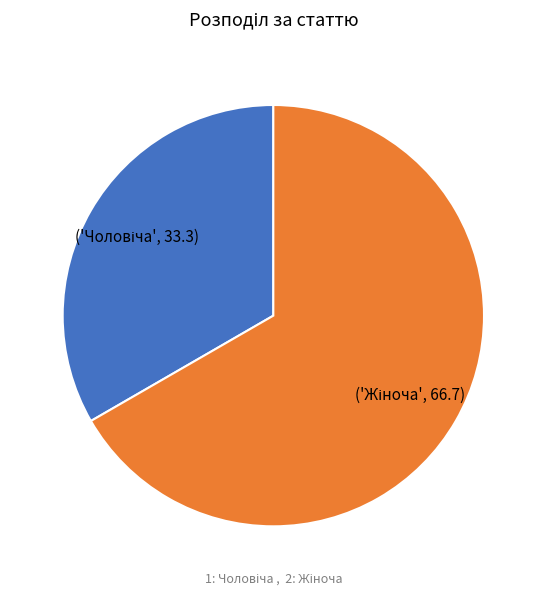

Does any single category account for the majority?

Yes